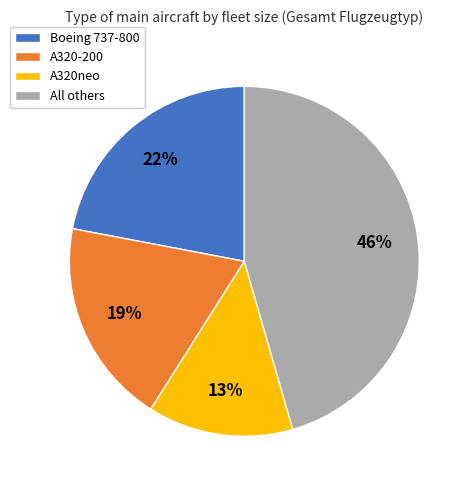

Does any single category account for the majority?

No